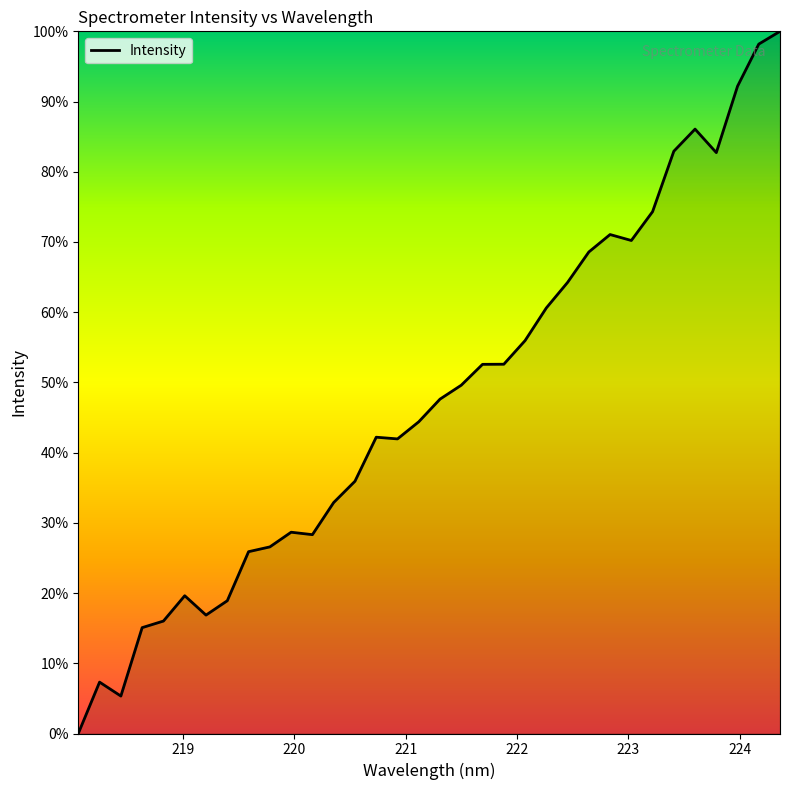

What is the maximum value shown in the chart?

100.0